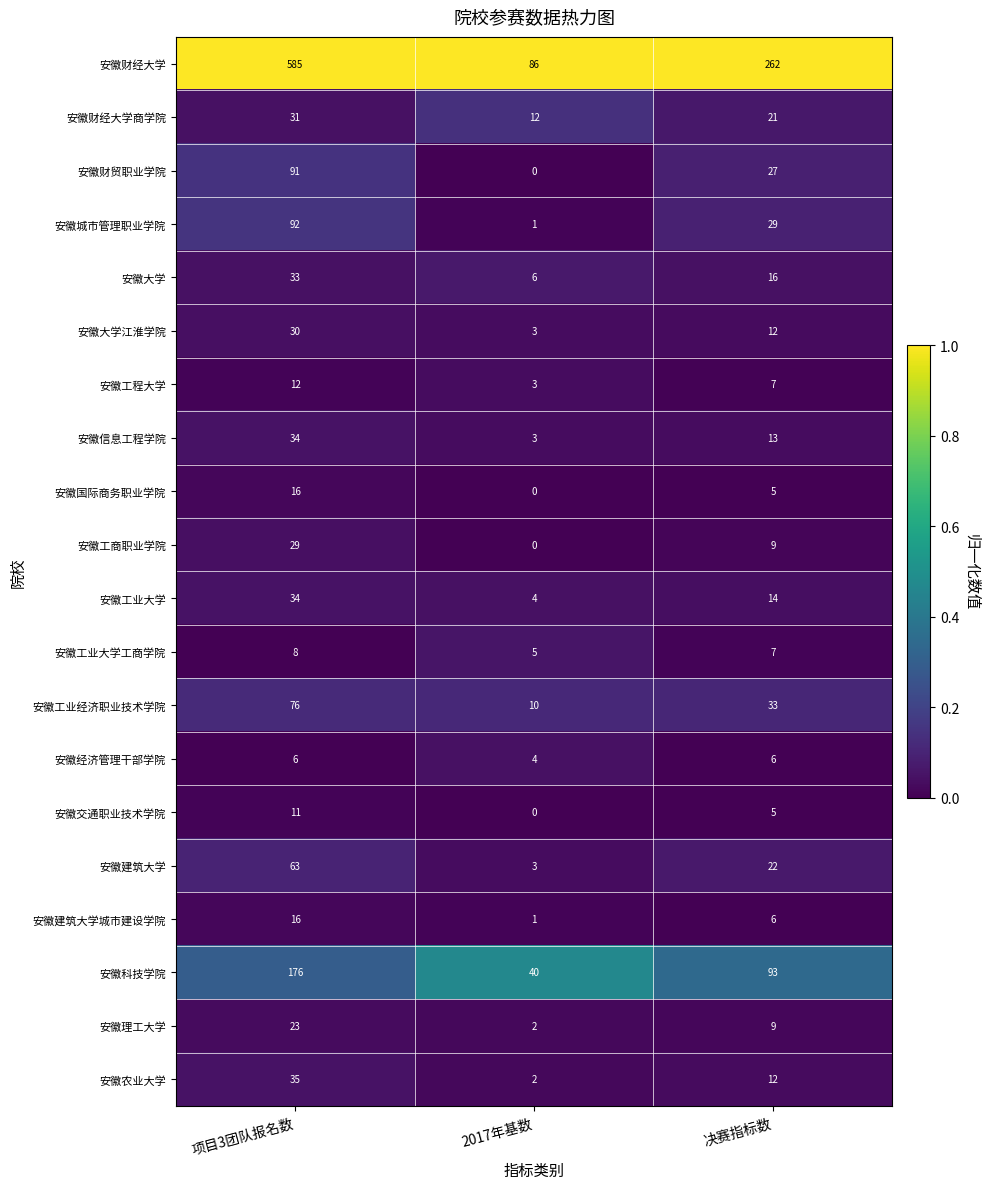

The value of 安徽工业大学工商学院 at 项目3团队报名数 is 8. True or false?

True